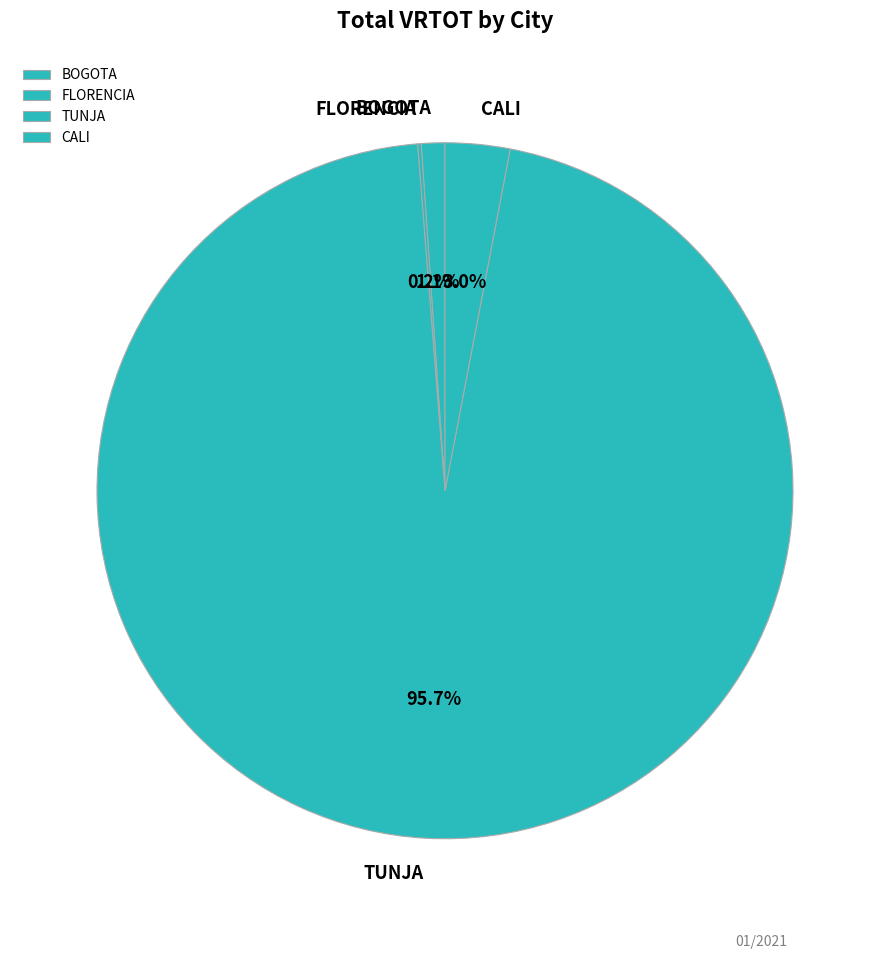

Which slice is the largest?

TUNJA